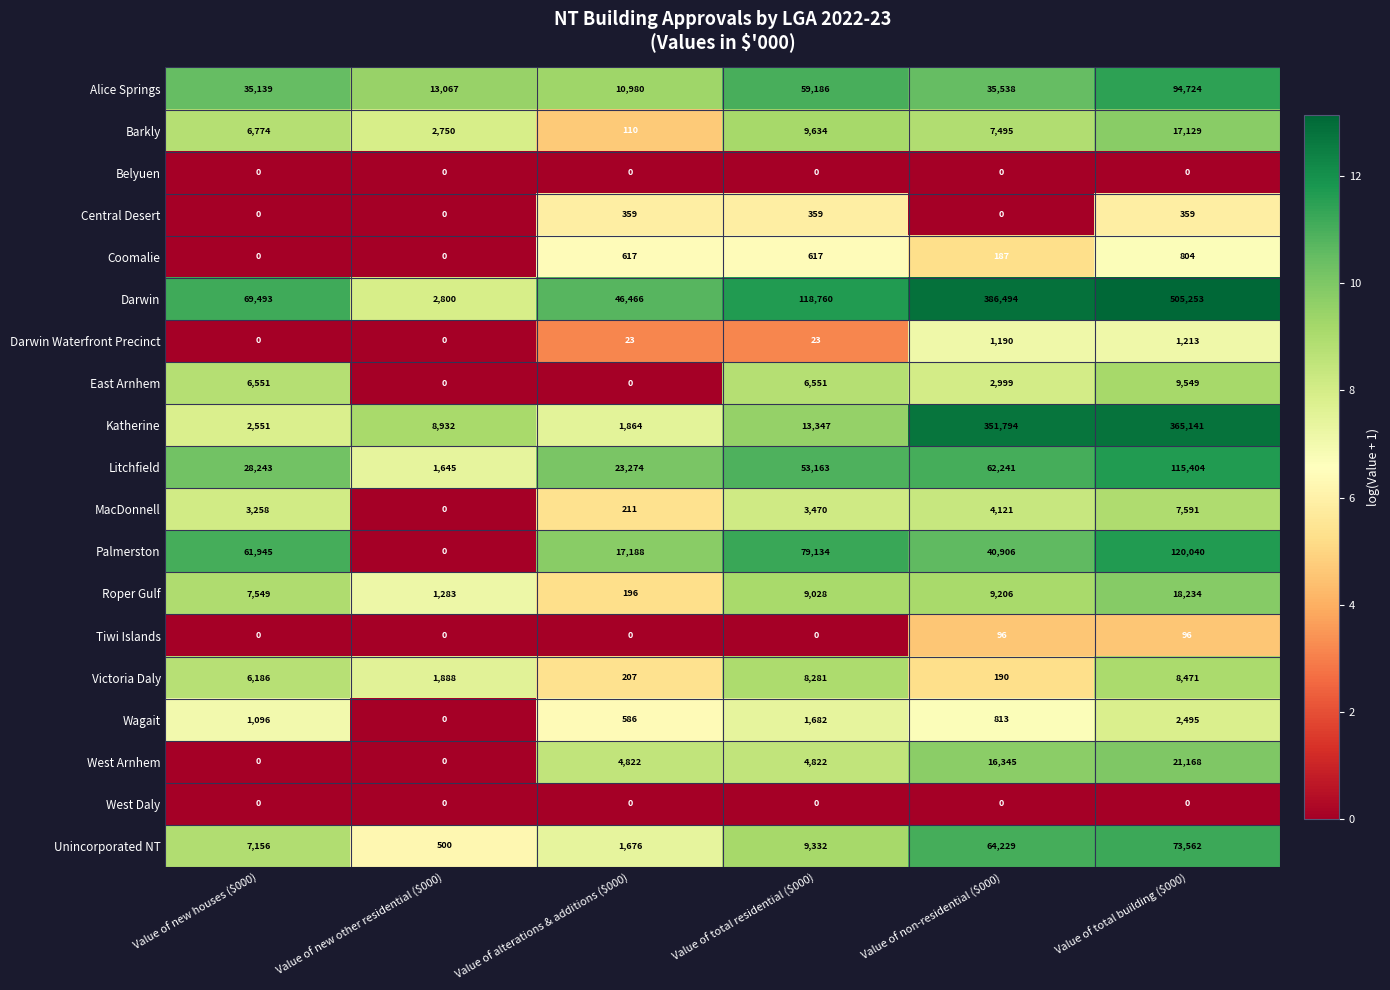

Which series has the widest spread of values?

Darwin